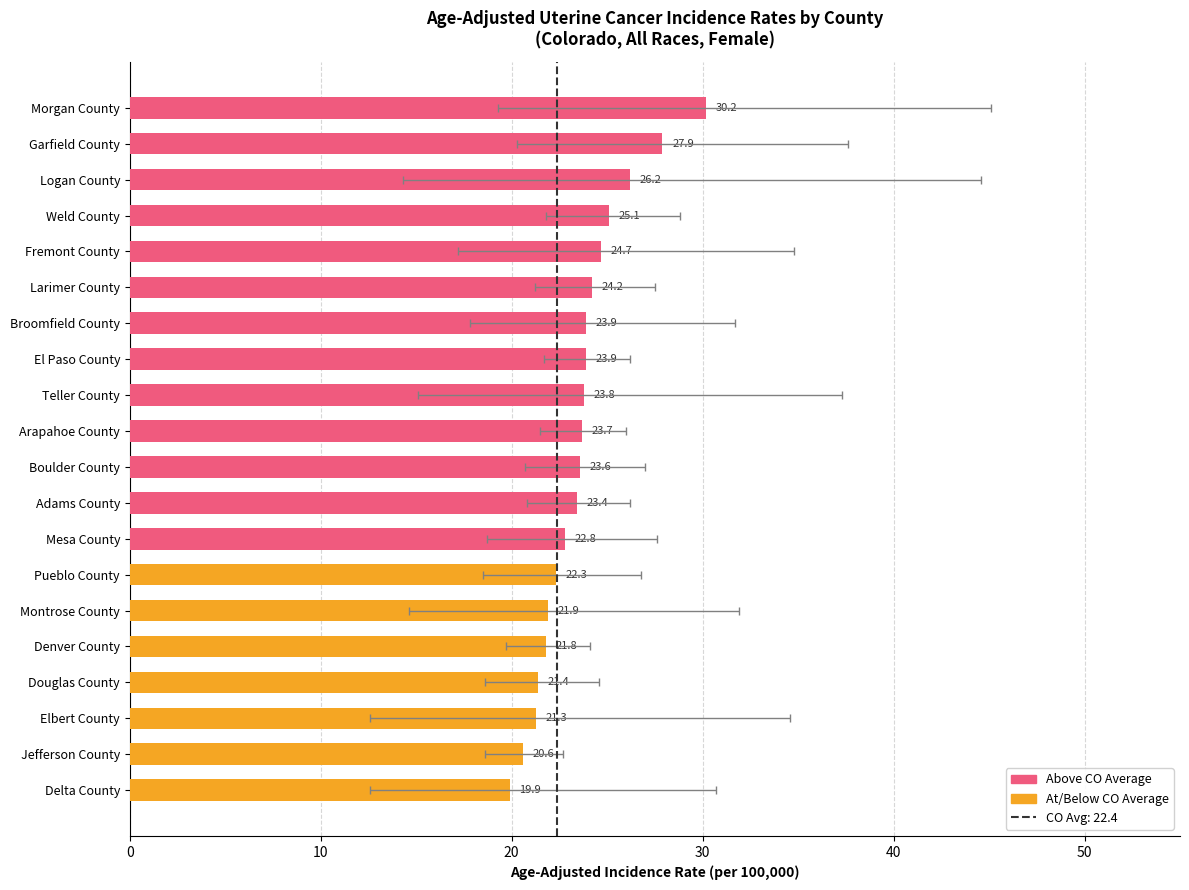

True or false: the data shows 23.4 at Adams County.

True